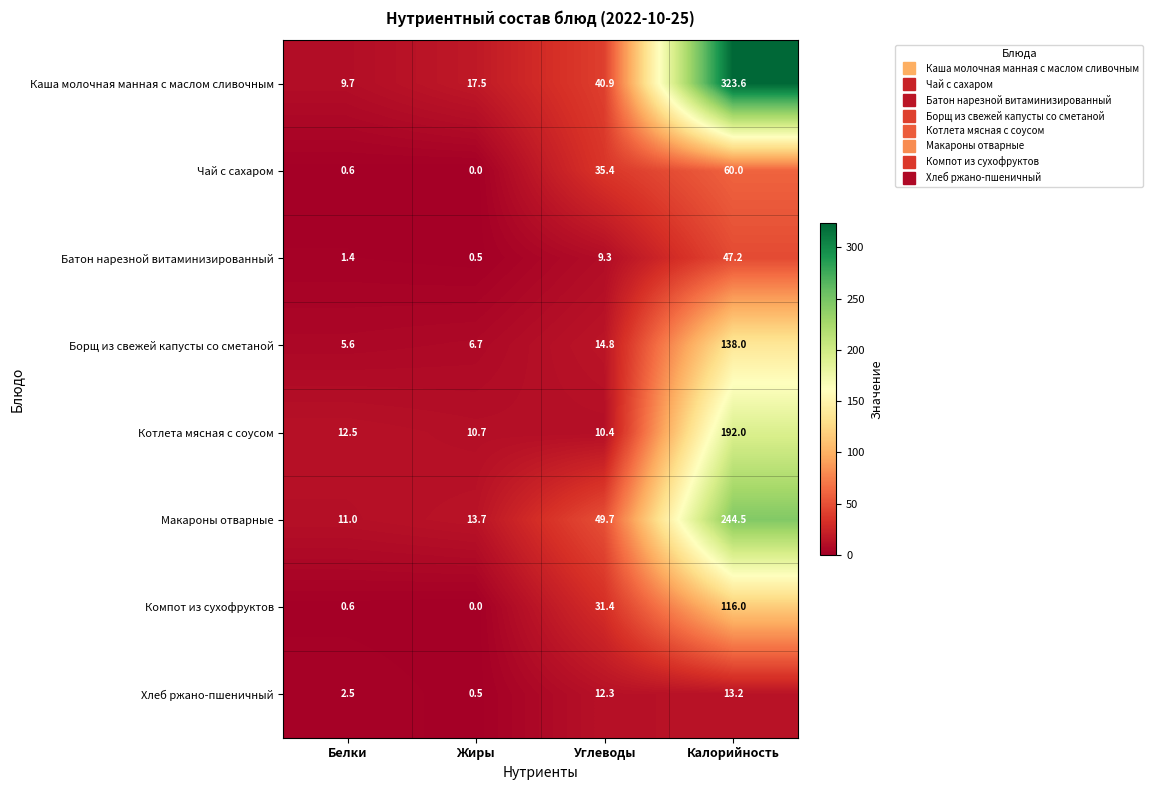

What is the difference between the maximum and minimum values in the Каша молочная манная с маслом сливочным series?

313.9